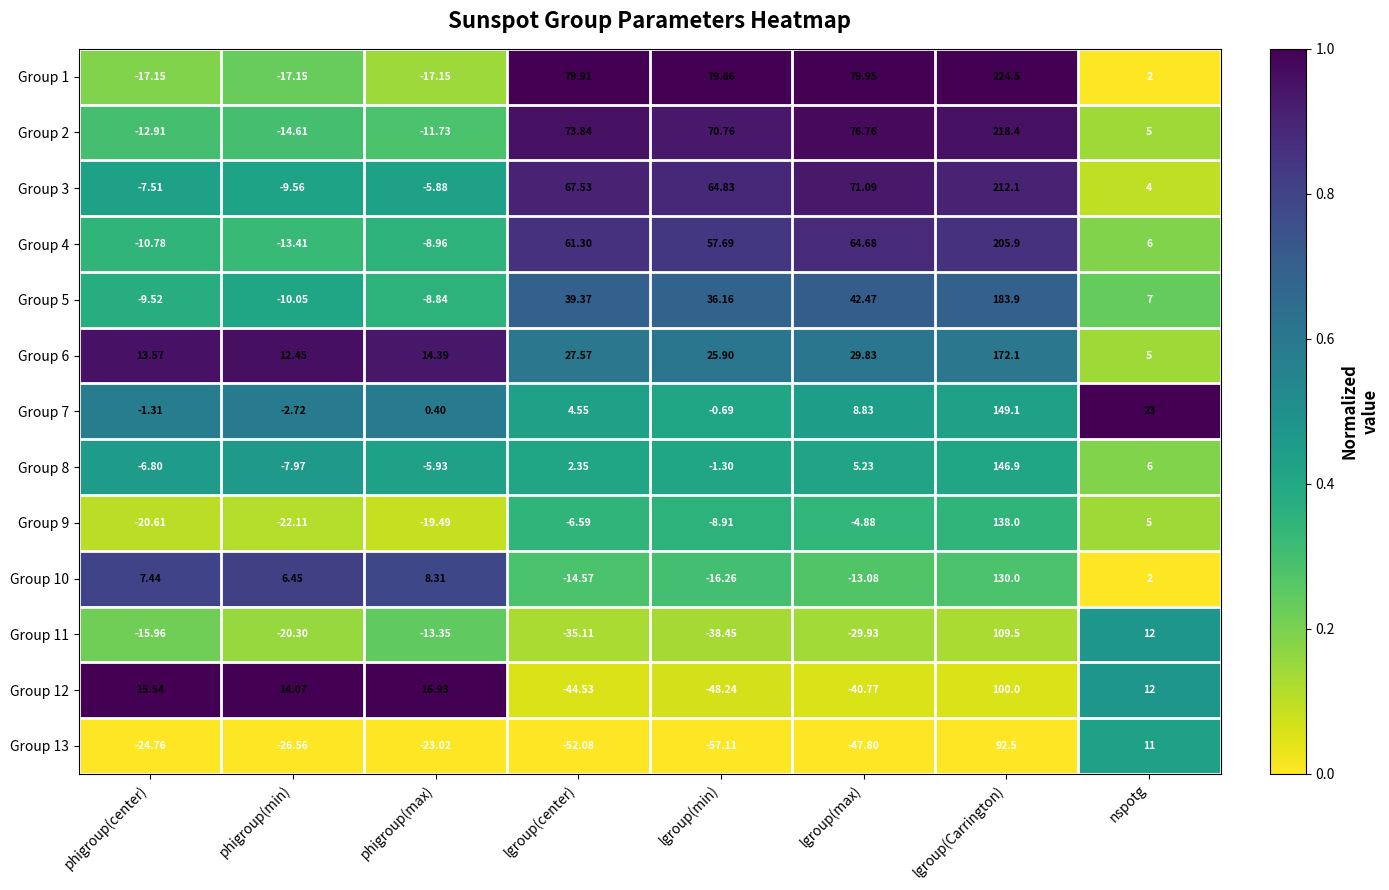

Which category has the highest value in the Group 7 series?

lgroup(Carrington)